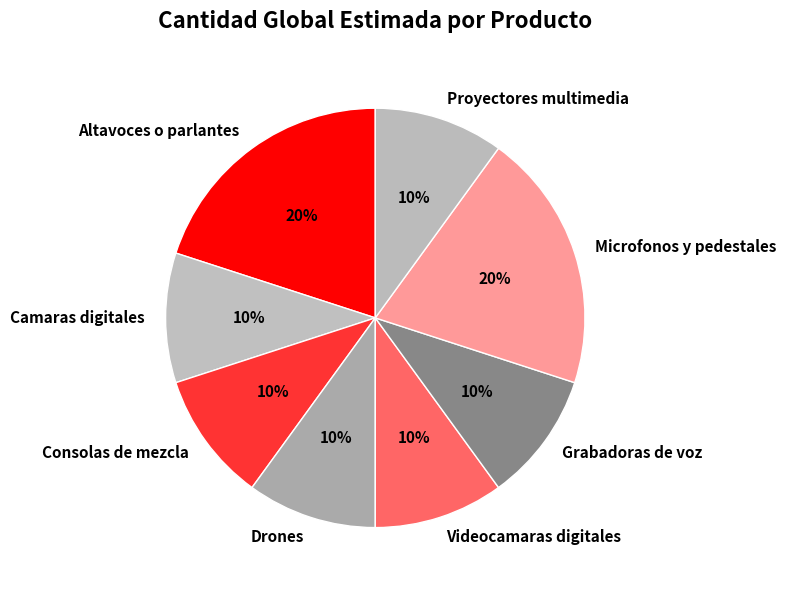

True or false: Drones accounts for 1% of the total.

False